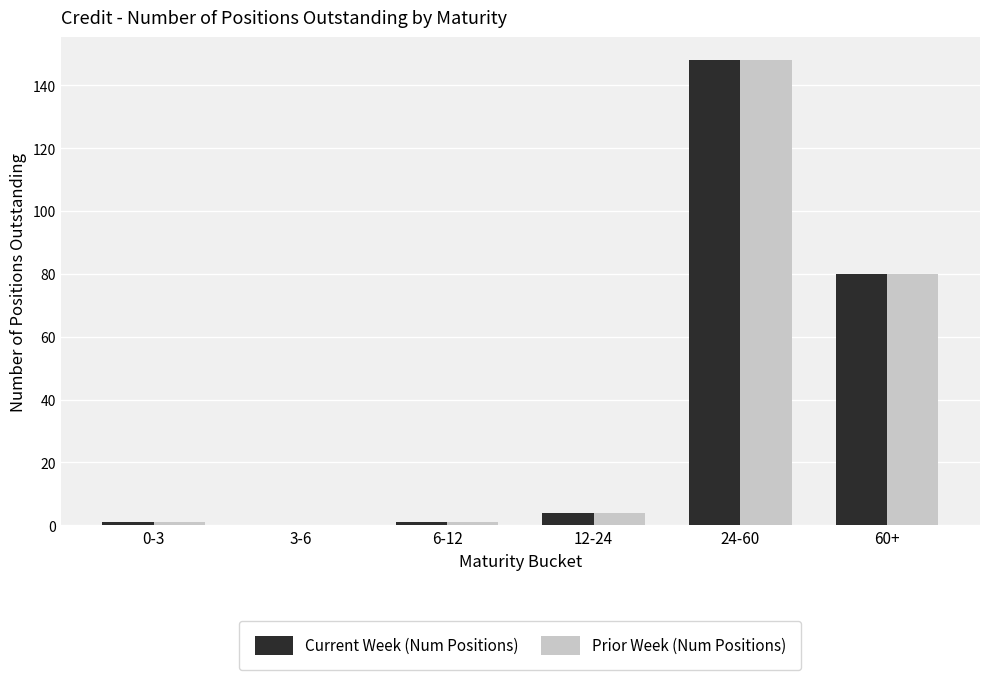

How many positive values does the Current Week (Num Positions) series have?

5